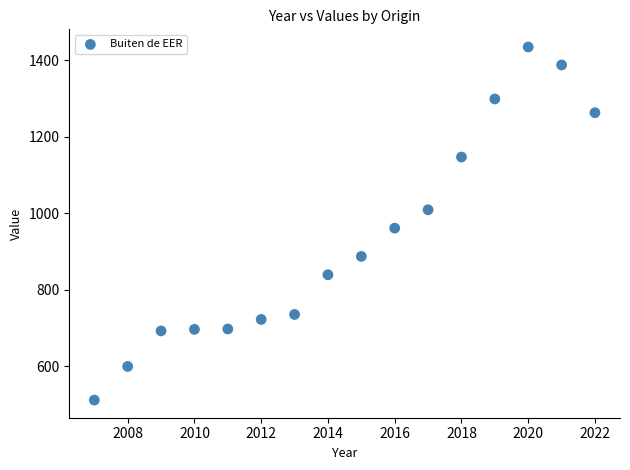

What Y value in the scatter plot is closest to 973?

961